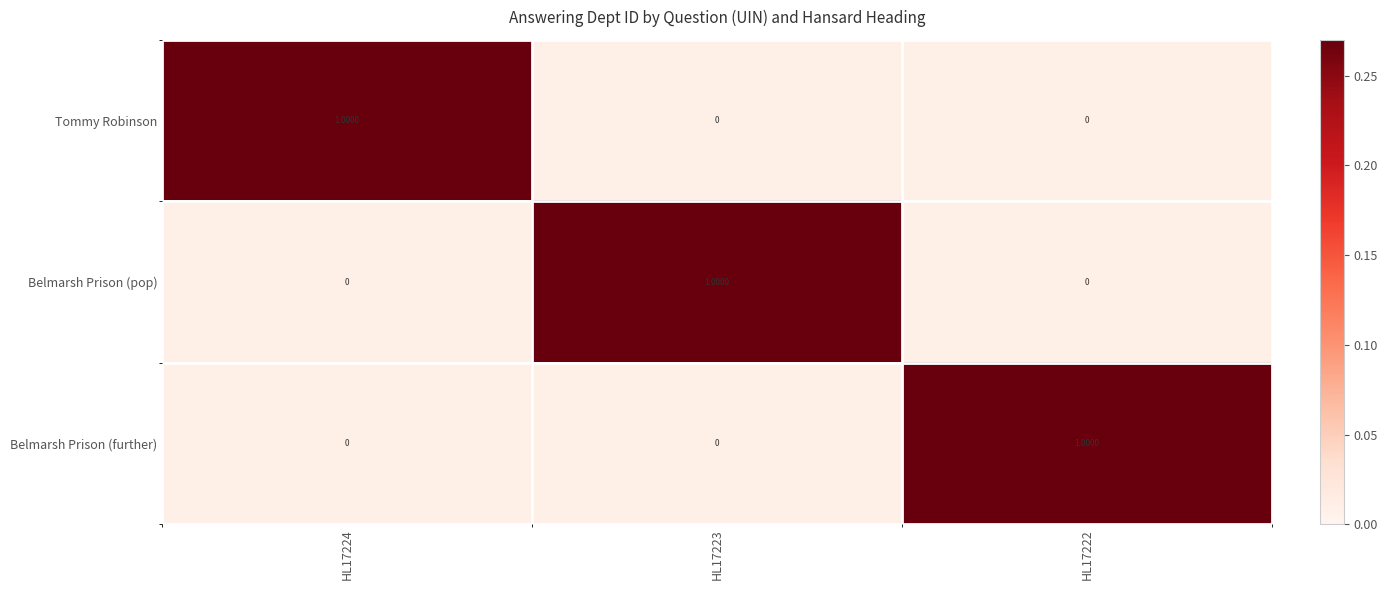

Is the value of Belmarsh Prison (pop) at HL17222 greater than the value of Tommy Robinson at HL17224?

No